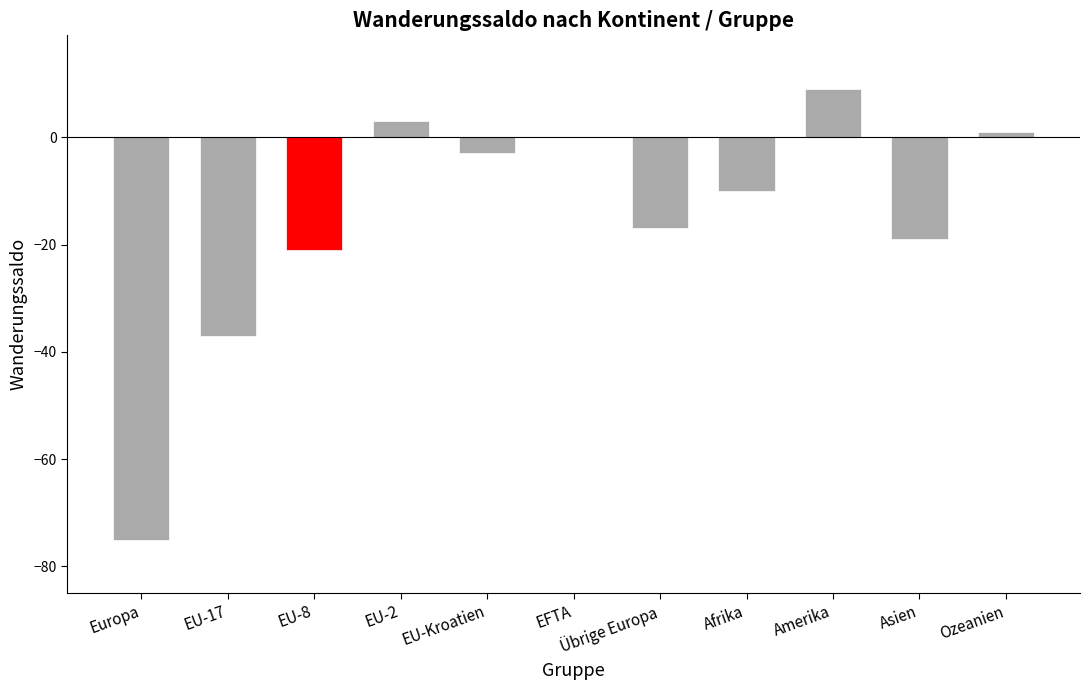

What is the approximate value at Europa, to the nearest 5?

-75